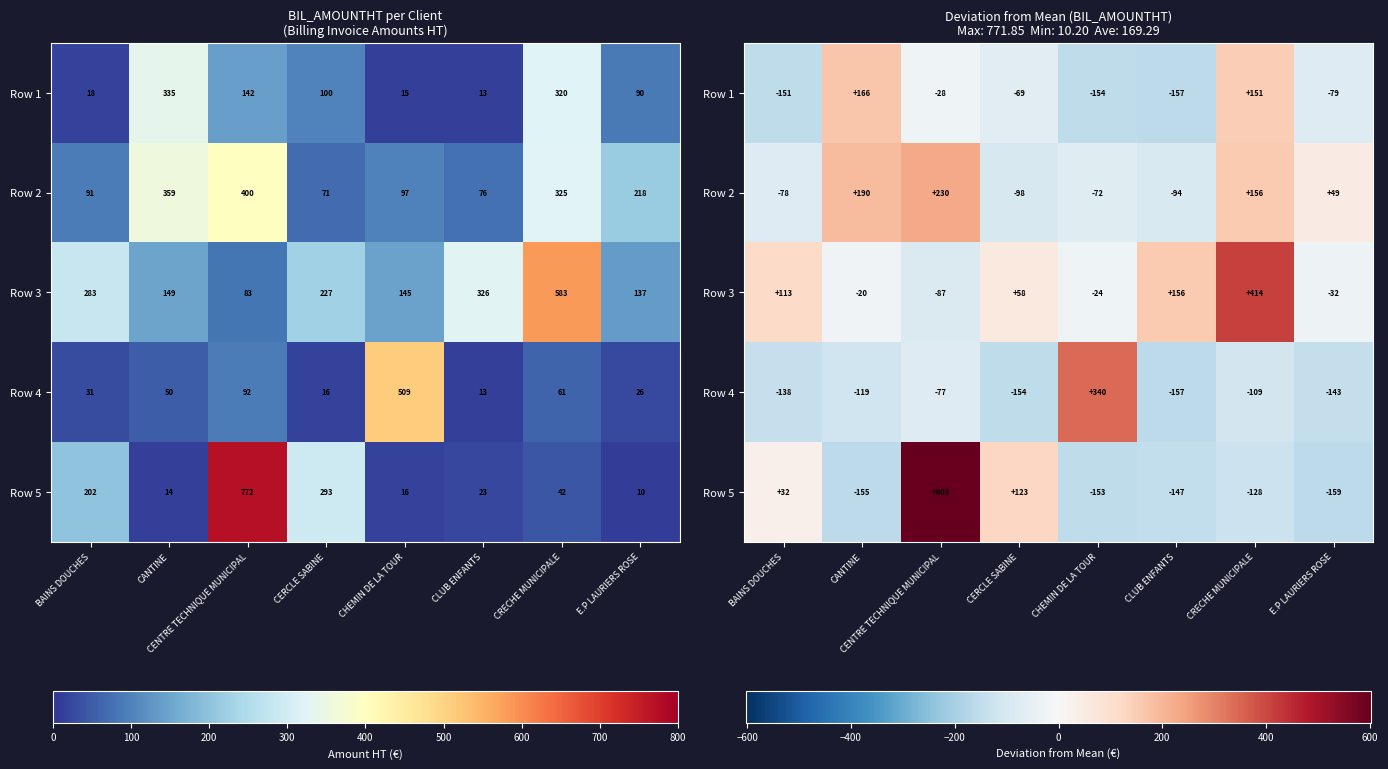

At which category is the sum across all series the highest?

CENTRE TECHNIQUE MUNICIPAL